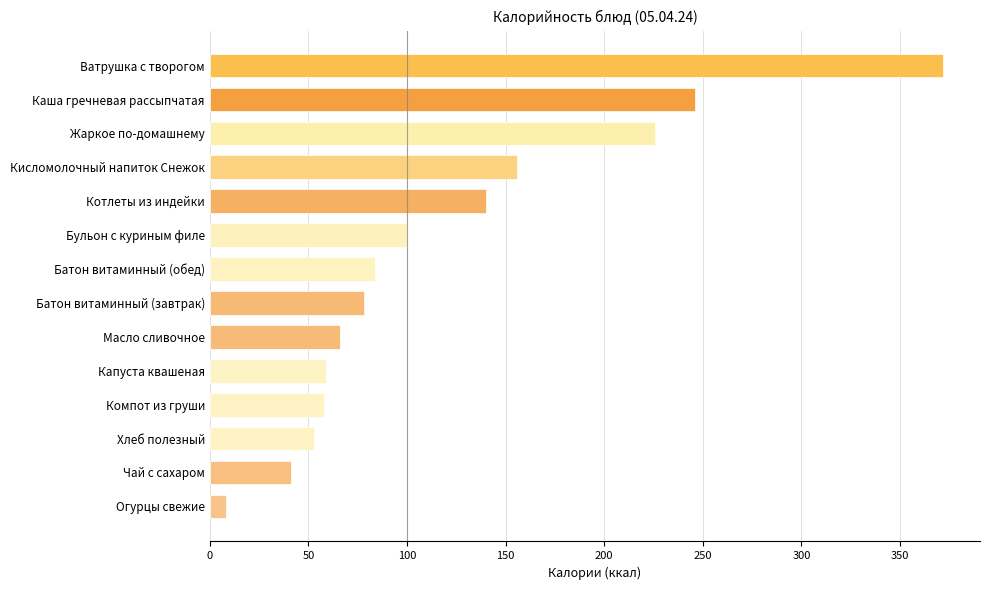

What is the approximate value at Капуста квашеная?

59.0